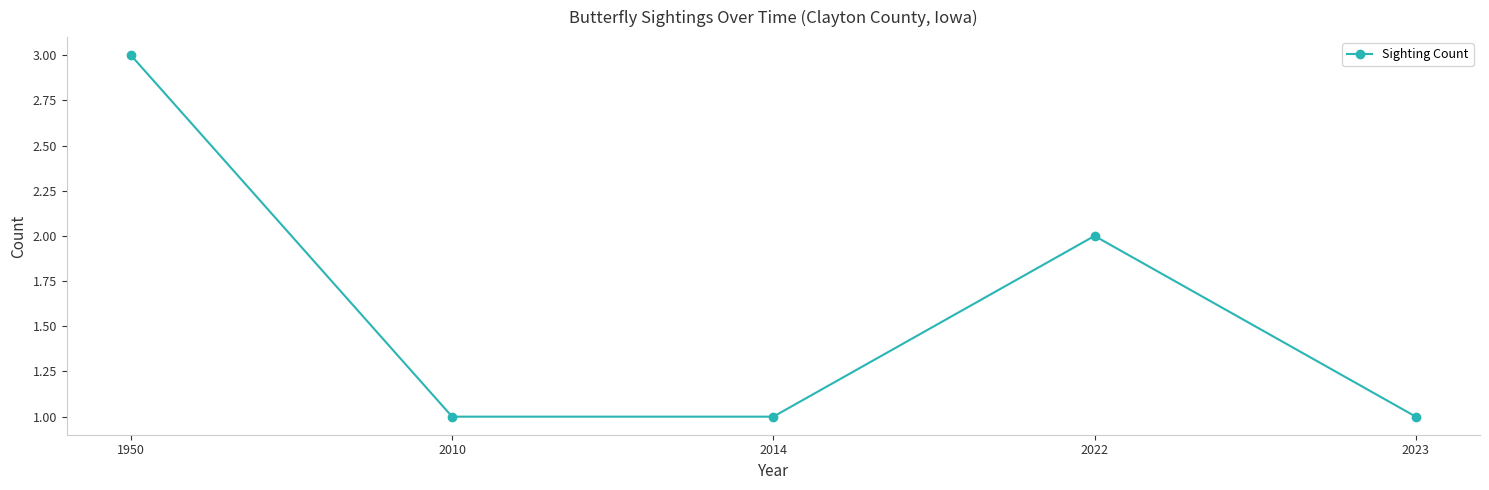

What is the value of the 3rd point from the left?

1